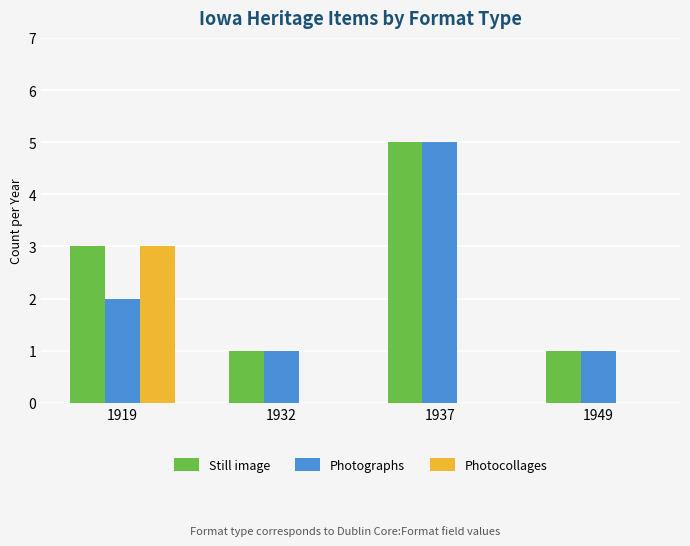

Reading left to right, extract all data points from this chart.

Still image: 3	1	5	1
Photographs: 2	1	5	1
Photocollages: 3	0	0	0